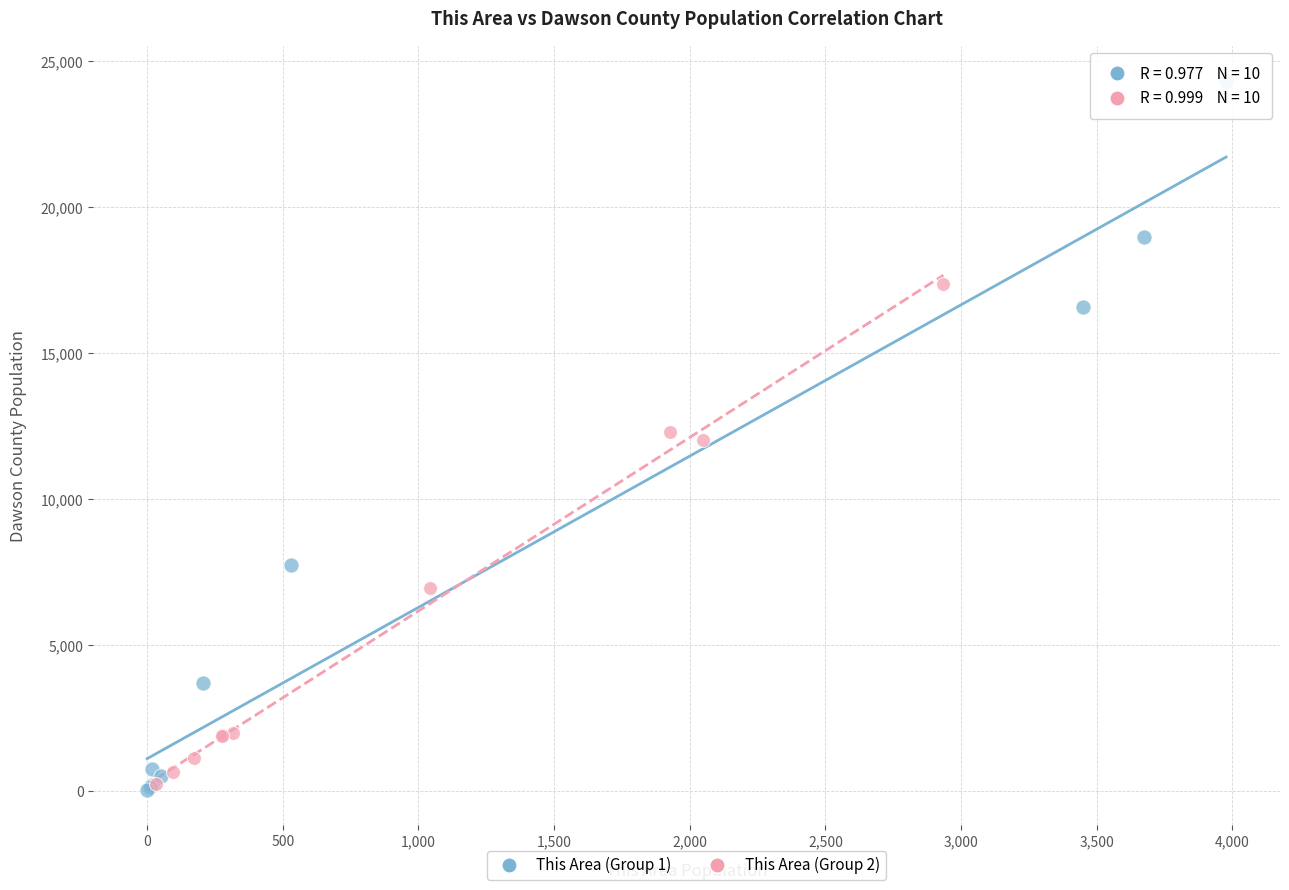

Which series has the largest Y range (max minus min)?

This Area (Group 1)